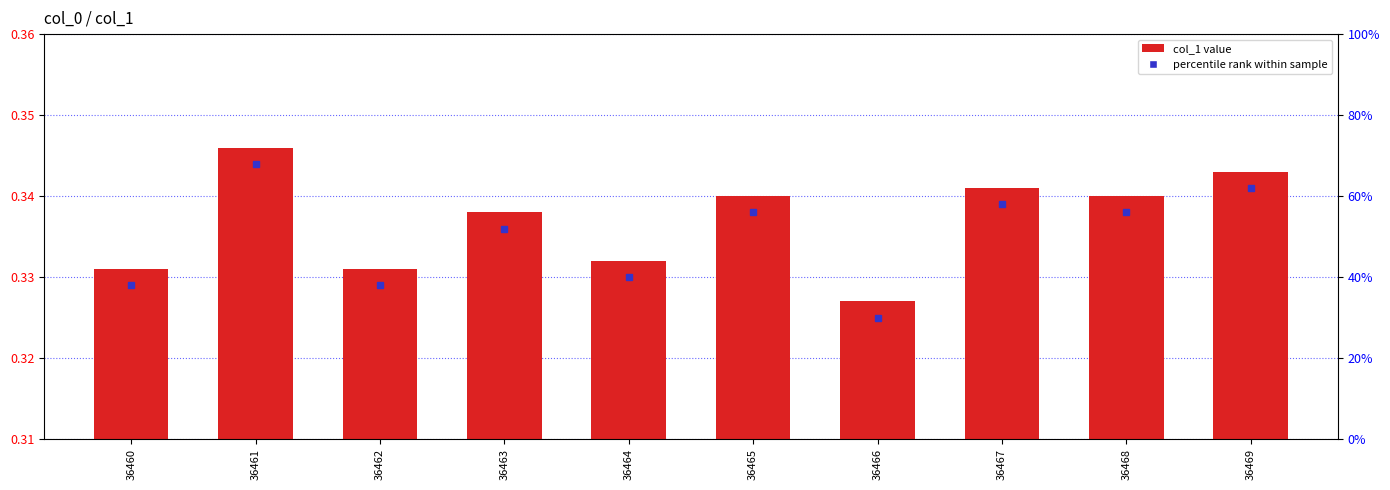

What is the approximate value at 36462?

0.3